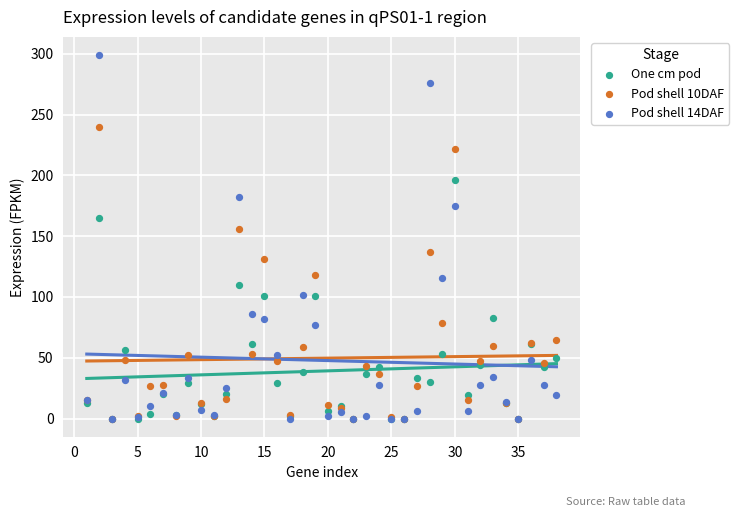

Which series has the widest spread of Y values?

Pod shell 14DAF